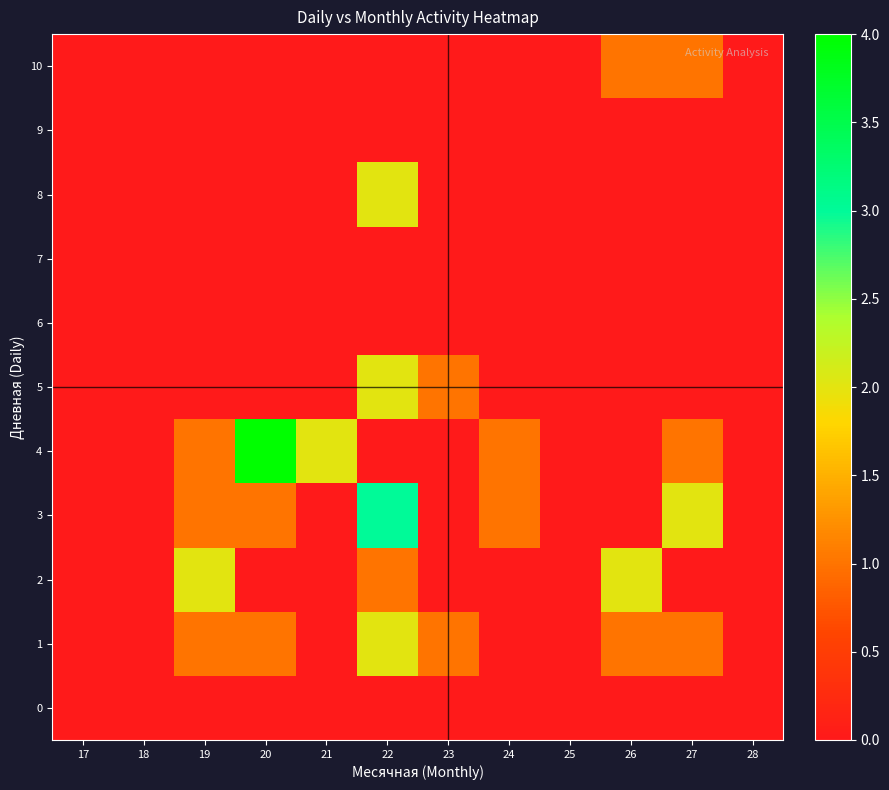

Which category has the highest value across all series?

20